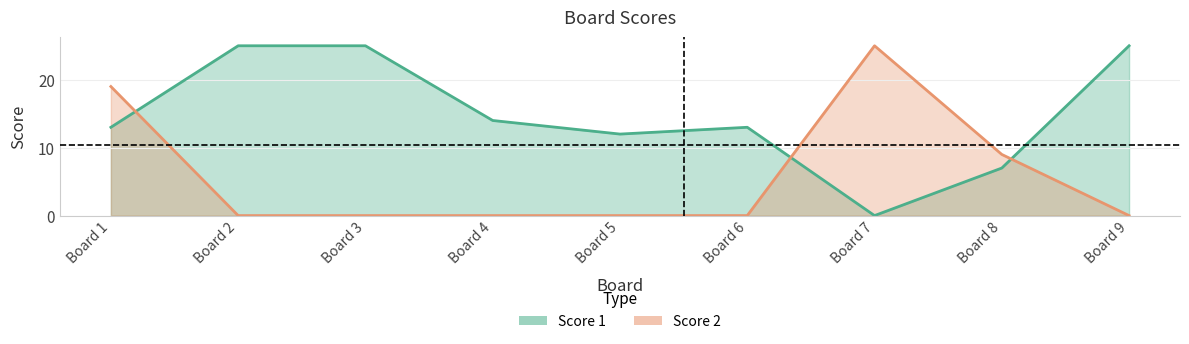

Where is the first local minimum for Score 1?

Board 5